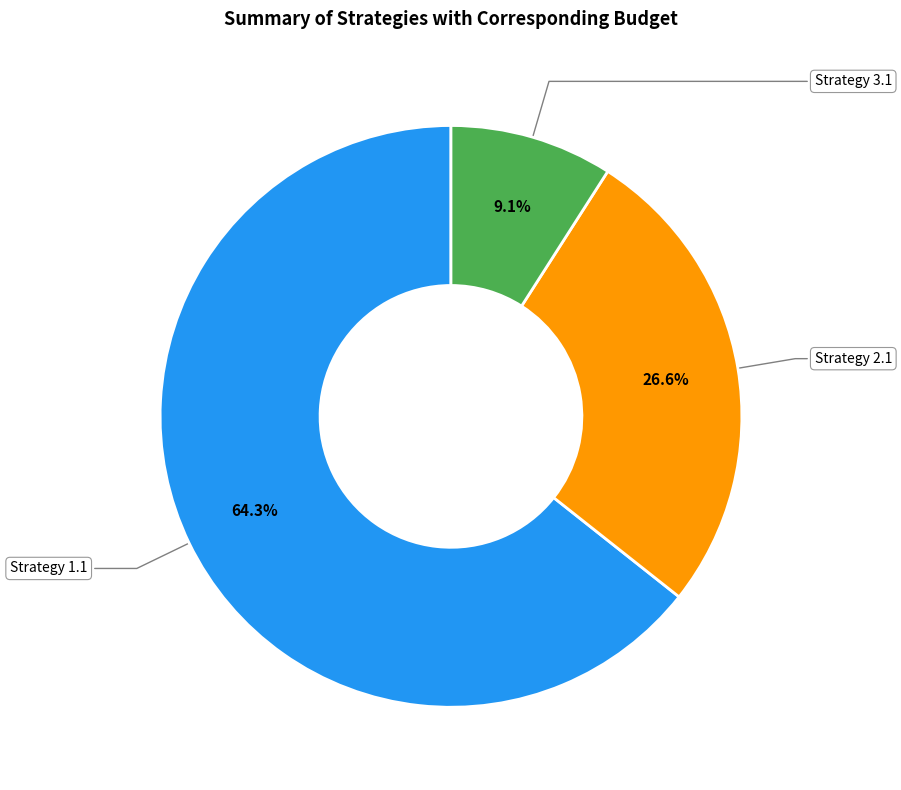

Rank the categories by value from lowest to highest.

Strategy 3.1, Strategy 2.1, Strategy 1.1